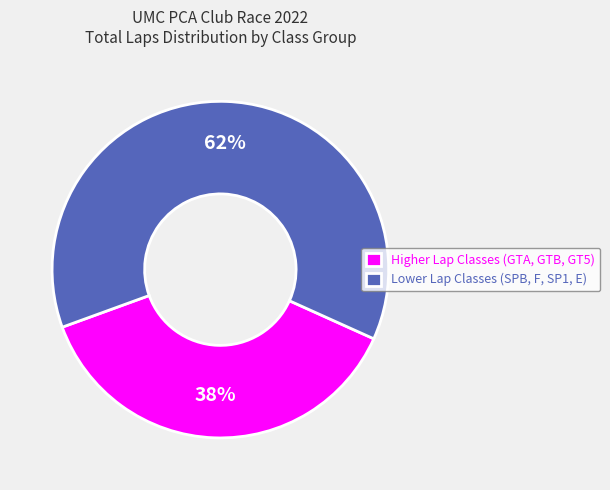

To the nearest percent, what is the combined percentage of Lower Lap Classes (SPB, F, SP1, E) and Higher Lap Classes (GTA, GTB, GT5)?

100%